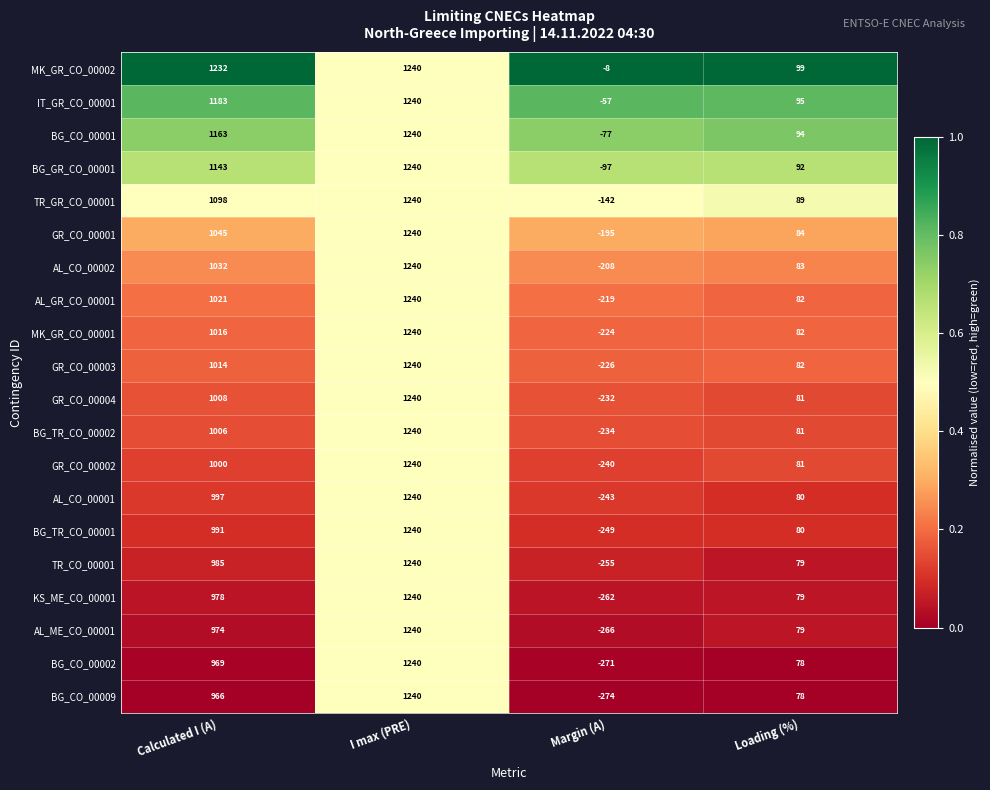

At which category is the sum across all series the highest?

I max (PRE)